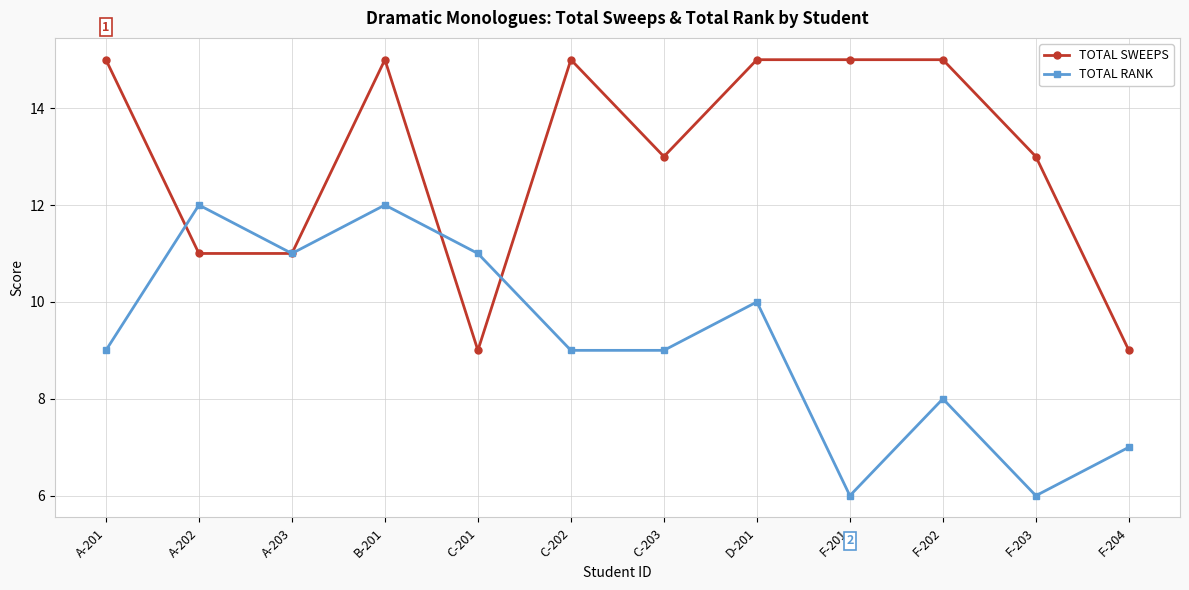

What is the difference between the maximum and second lowest values in the TOTAL SWEEPS series?

6